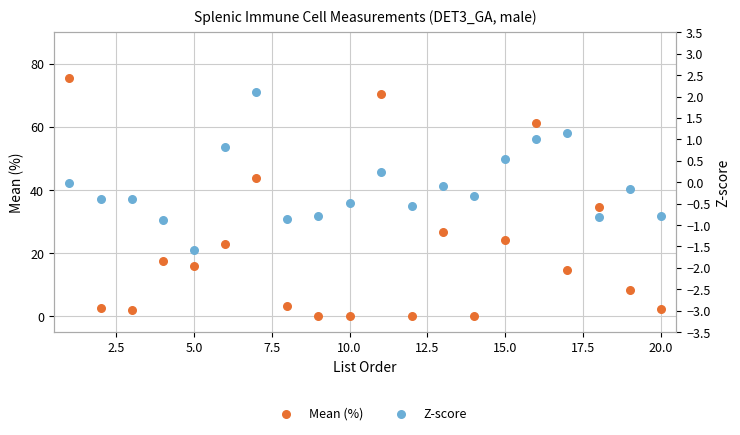

What are all the series names shown in the legend?

Mean (%), Z-score